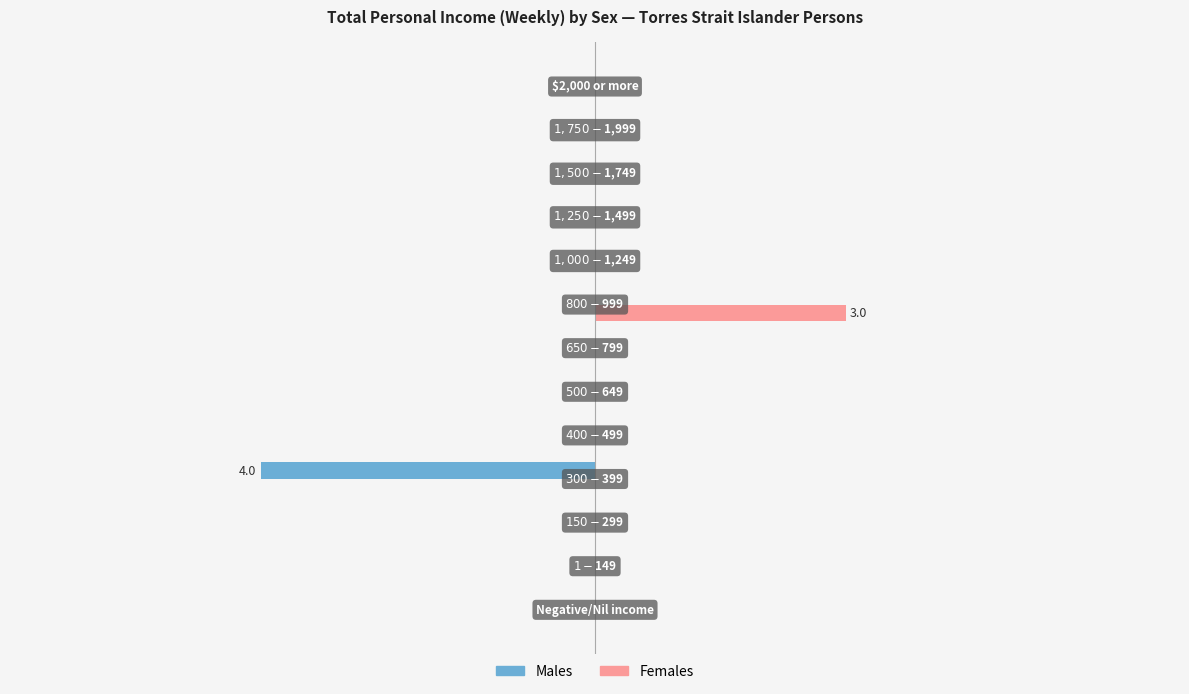

What are all the series names shown in the legend?

Males, Females